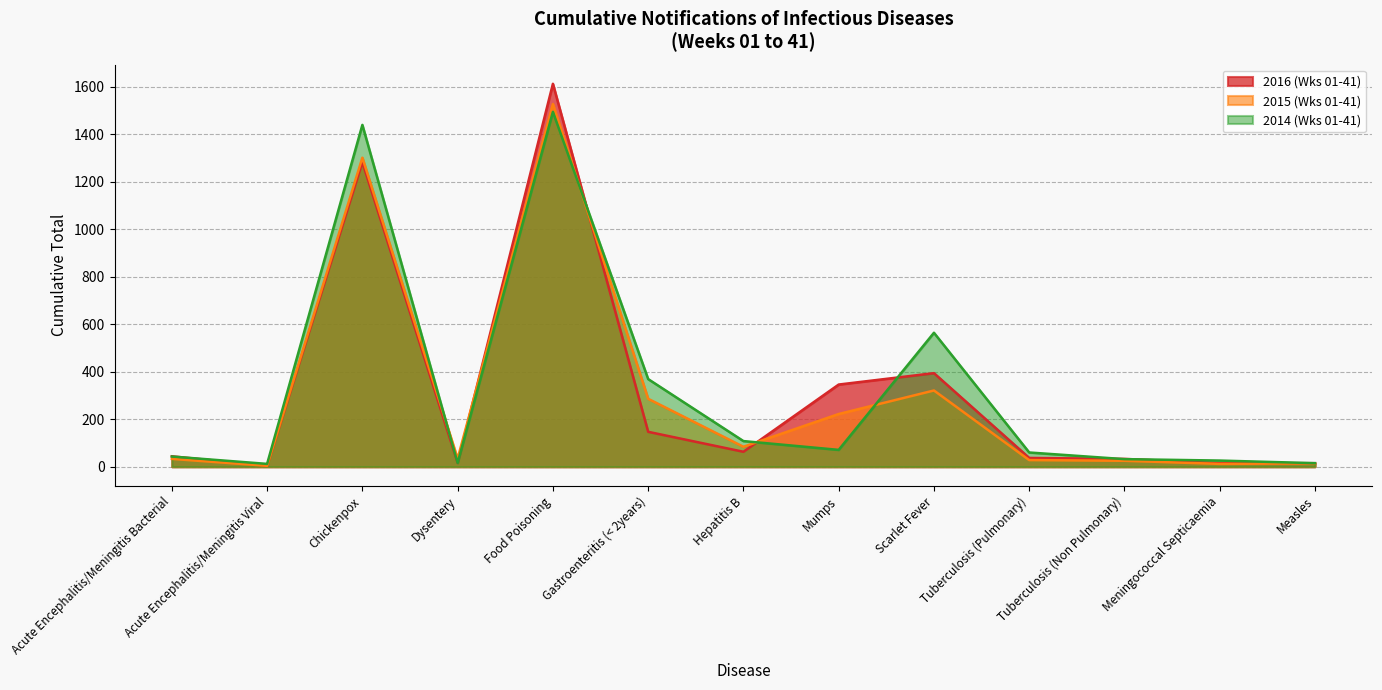

Reading left to right, what are all the values shown in this chart?

2016 (Wks 01-41): Acute Encephalitis/Meningitis Bacterial=44	Acute Encephalitis/Meningitis Viral=4	Chickenpox=1282	Dysentery=16	Food Poisoning=1612	Gastroenteritis (< 2years)=147	Hepatitis B=63	Mumps=346	Scarlet Fever=394	Tuberculosis (Pulmonary)=37	Tuberculosis (Non Pulmonary)=33	Meningococcal Septicaemia=15	Measles=15
2015 (Wks 01-41): Acute Encephalitis/Meningitis Bacterial=33	Acute Encephalitis/Meningitis Viral=4	Chickenpox=1301	Dysentery=34	Food Poisoning=1527	Gastroenteritis (< 2years)=286	Hepatitis B=84	Mumps=222	Scarlet Fever=321	Tuberculosis (Pulmonary)=28	Tuberculosis (Non Pulmonary)=25	Meningococcal Septicaemia=12	Measles=14
2014 (Wks 01-41): Acute Encephalitis/Meningitis Bacterial=43	Acute Encephalitis/Meningitis Viral=12	Chickenpox=1439	Dysentery=16	Food Poisoning=1494	Gastroenteritis (< 2years)=369	Hepatitis B=108	Mumps=71	Scarlet Fever=564	Tuberculosis (Pulmonary)=60	Tuberculosis (Non Pulmonary)=32	Meningococcal Septicaemia=26	Measles=15